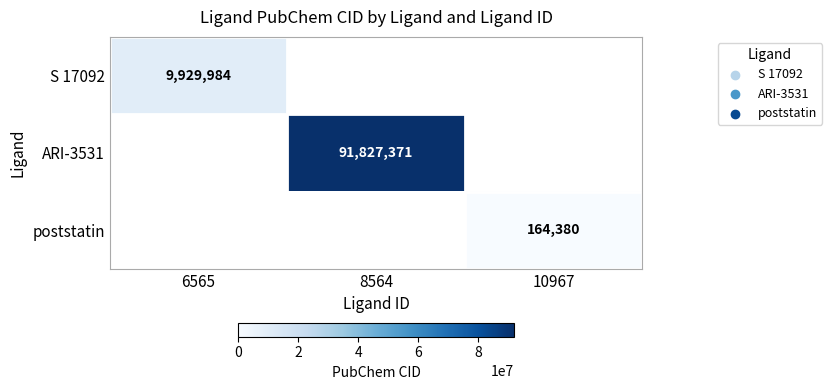

Is it true that S 17092 equals 9929984 at 6565?

True